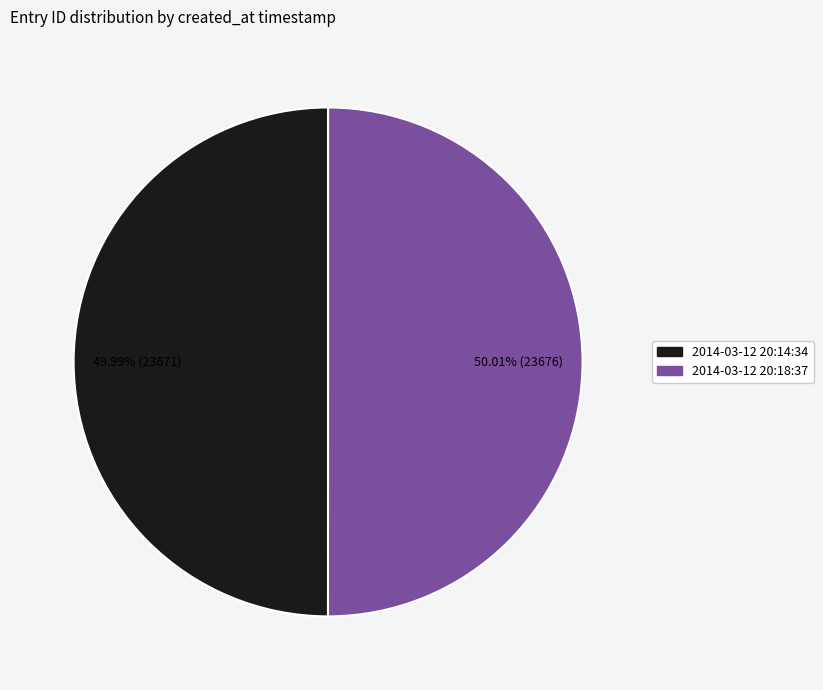

Is there any slice that represents more than half of the pie?

Yes